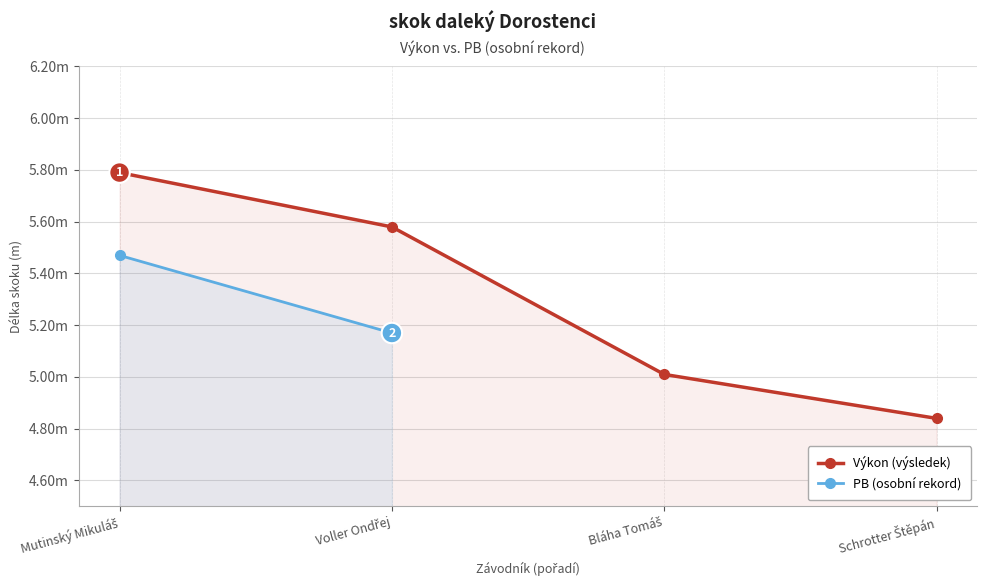

What is the difference between the maximum and minimum values in the PB (osobní rekord) series?

0.3